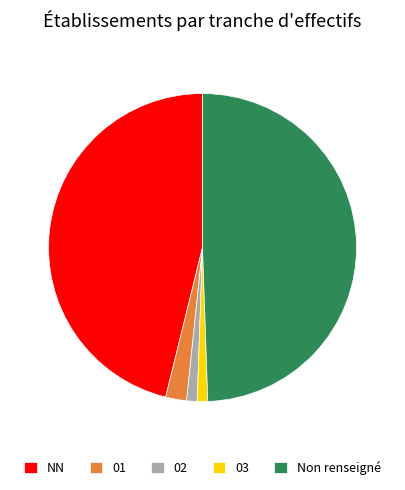

Does 03 represent more than half of the total?

No